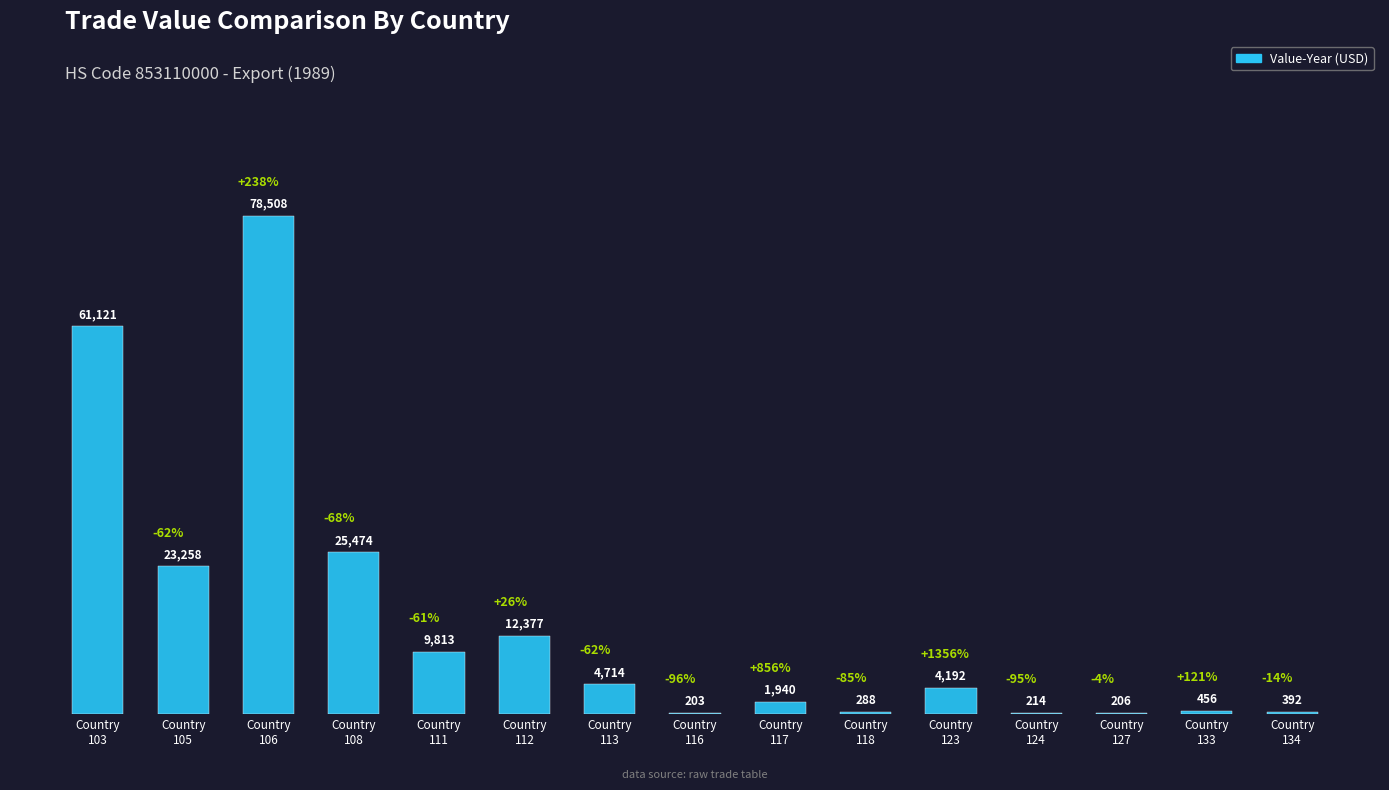

What is the maximum value shown in the chart?

78508